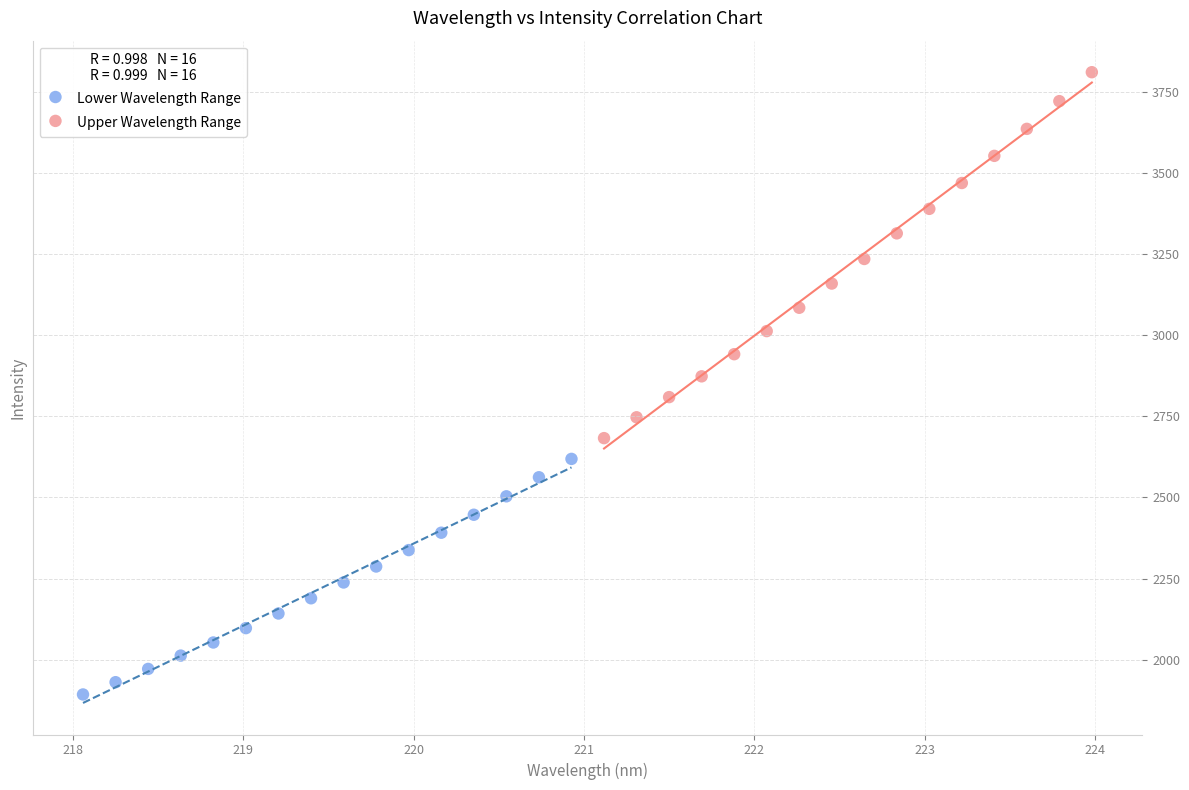

Which series contains the lowest Y value?

Lower Wavelength Range